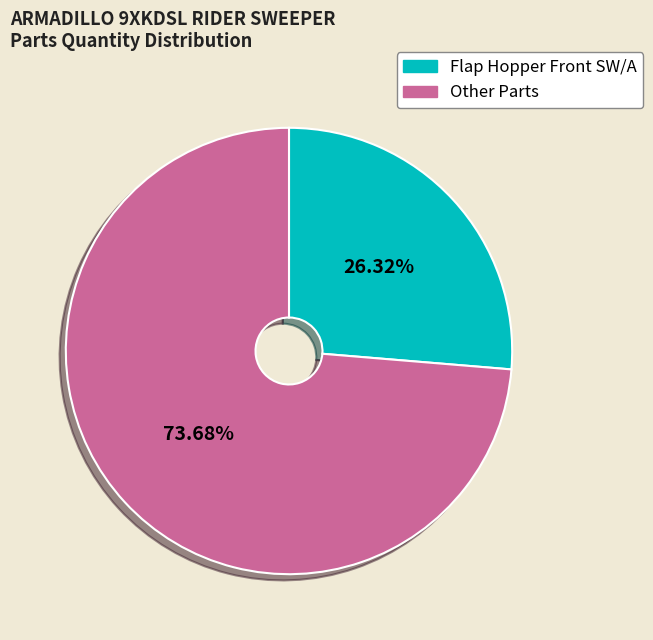

Is the sum of Flap Hopper Front SW/A and Other Parts greater than half?

Yes